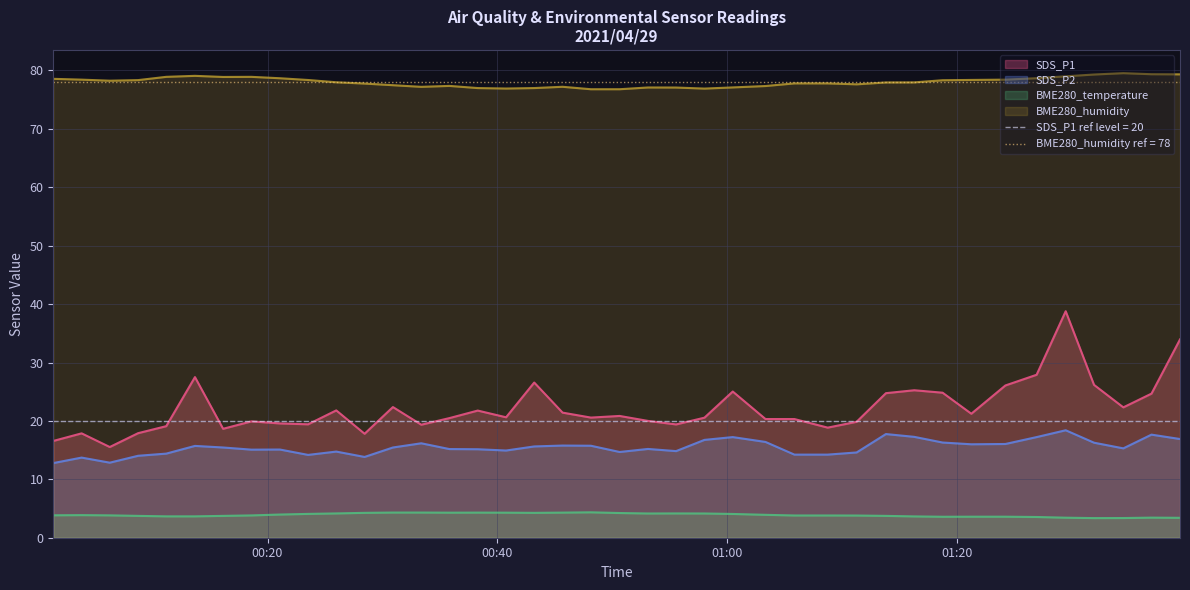

The value of BME280_temperature at 2021/04/29 00:08:44 is 3.7. True or false?

True